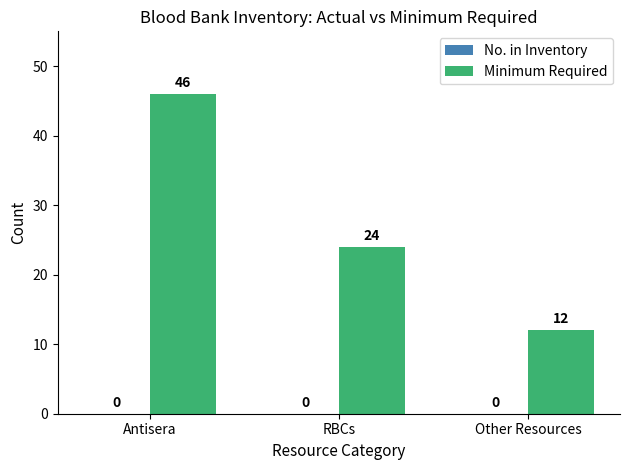

Reading left to right, transcribe all the data shown in this chart.

46	24	12